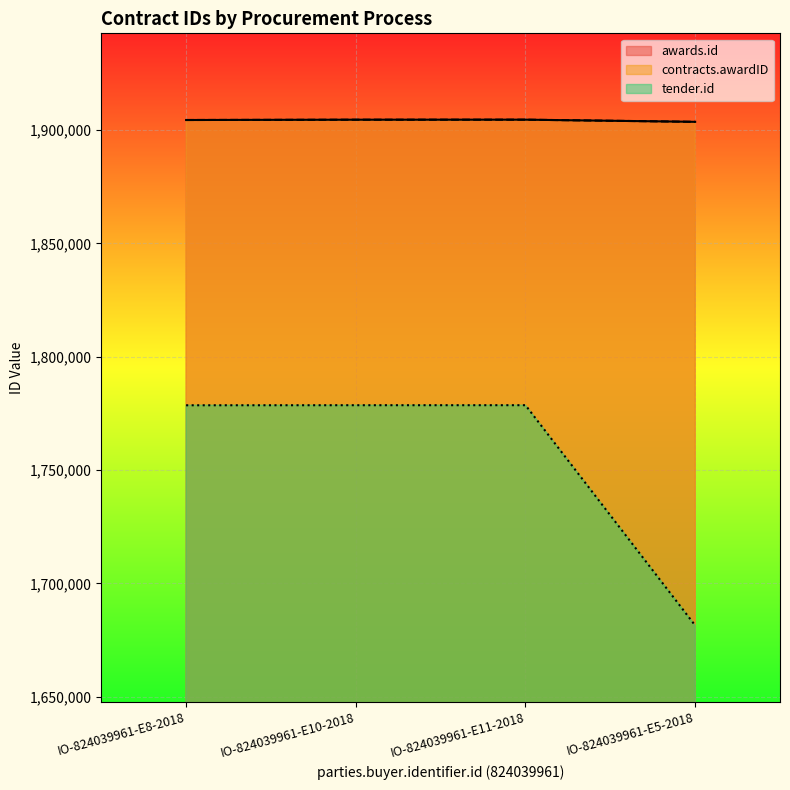

True or false: awards.id and contracts.awardID cross at least once.

False